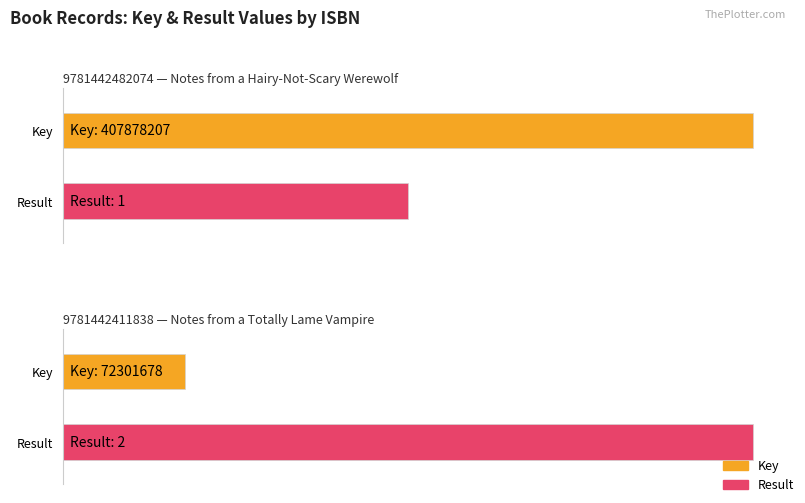

How many data points does each series have?

2